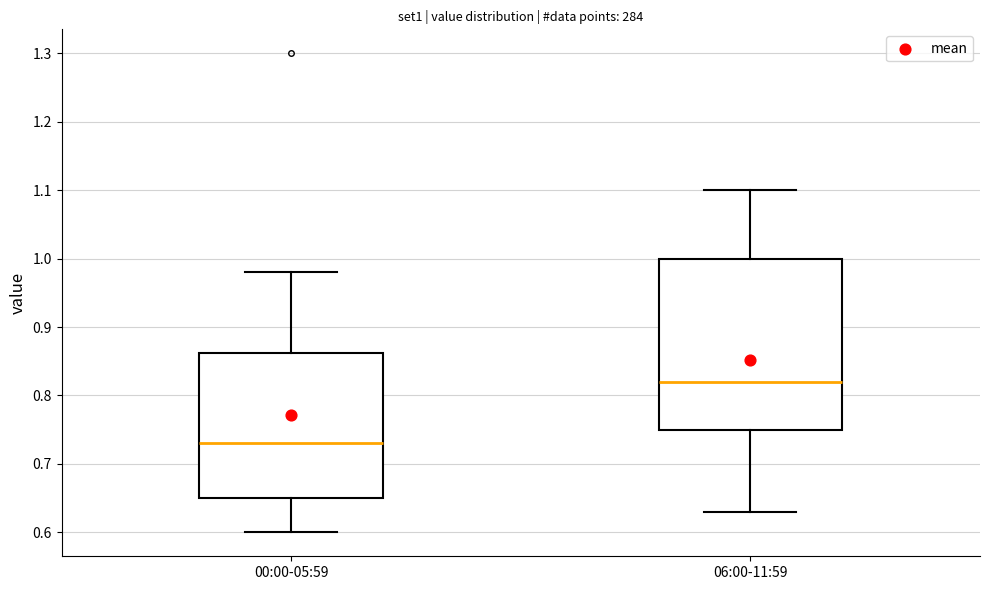

Reading left to right, transcribe this box plot: for each box, give where its median line is, the range the box spans, and where its two whiskers end, as read against the y-axis. The values are not printed on the chart, so give them approximately, as read against the axis.

00:00-05:59: median 0.73, box 0.65 to 0.86, whiskers 0.60 to 0.98
06:00-11:59: median 0.82, box 0.75 to 1.00, whiskers 0.63 to 1.10